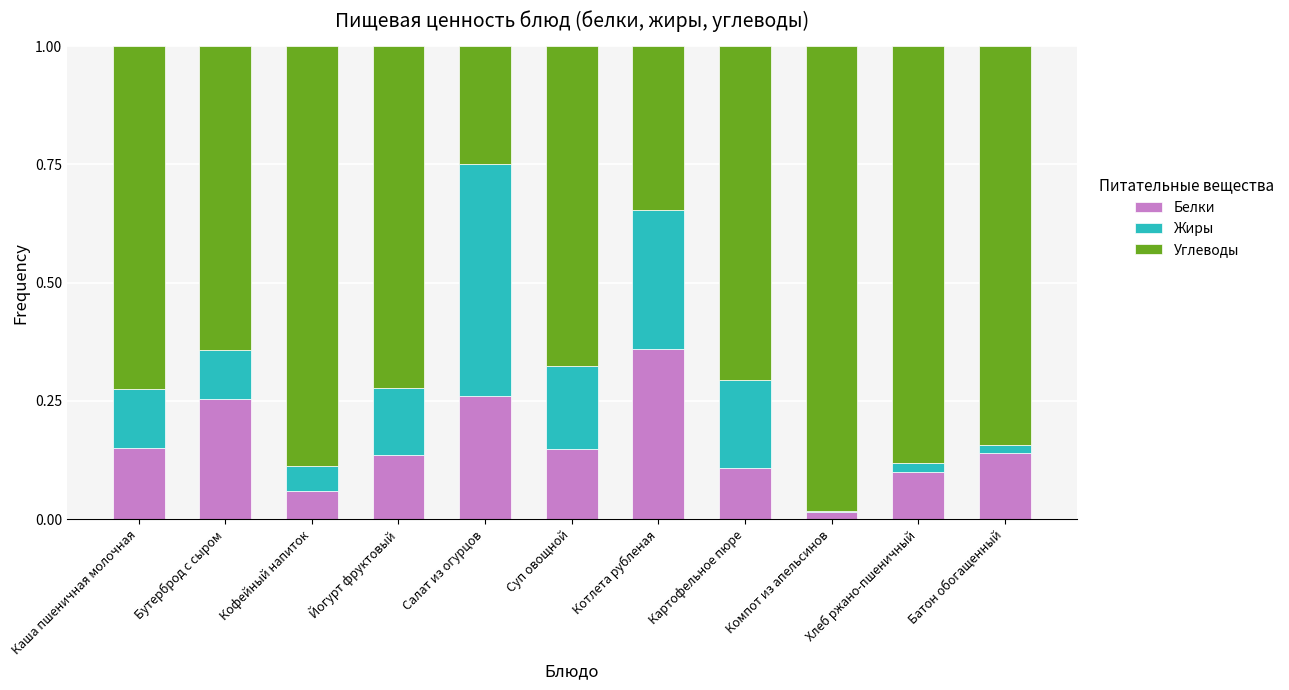

Which category has the highest value in the Белки series?

Котлета рубленая